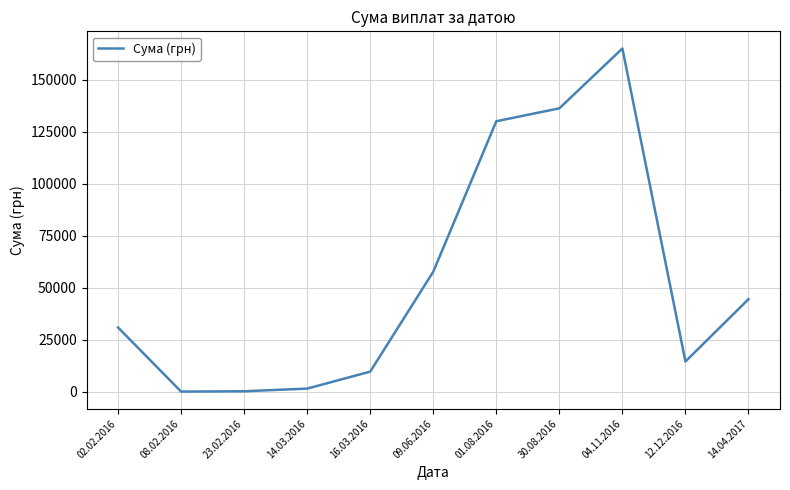

Which category has the highest value across all series?

04.11.2016